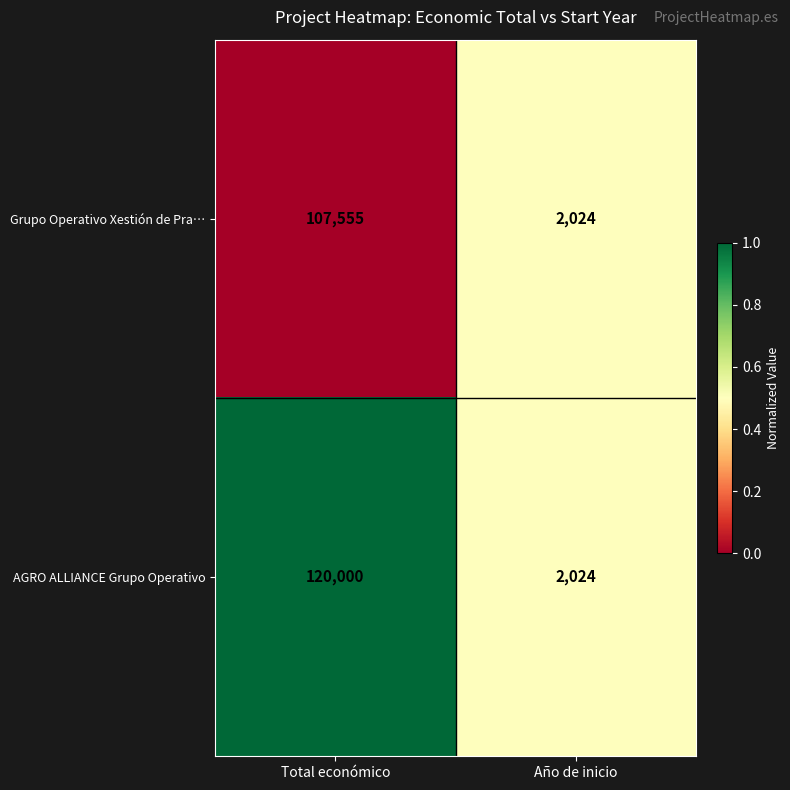

Reading left to right, extract all data points from this chart.

Grupo Operativo Xestión de Pra…: 107555	2024
AGRO ALLIANCE Grupo Operativo: 120000	2024